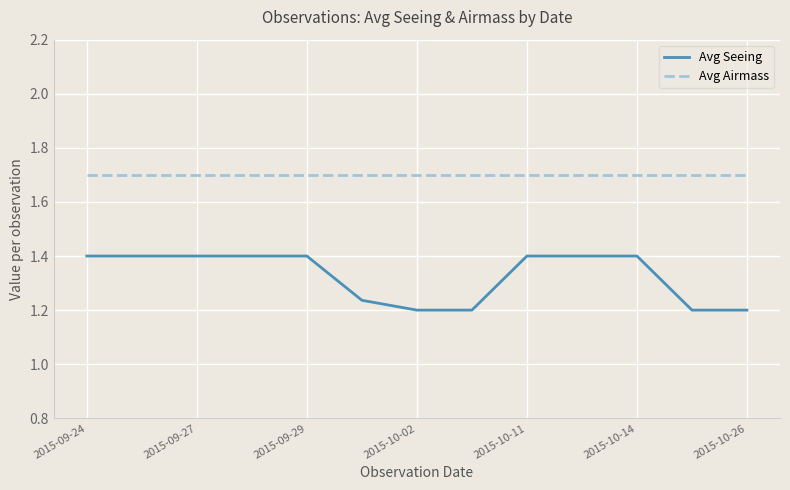

Which series has the largest total across all categories?

Avg Airmass